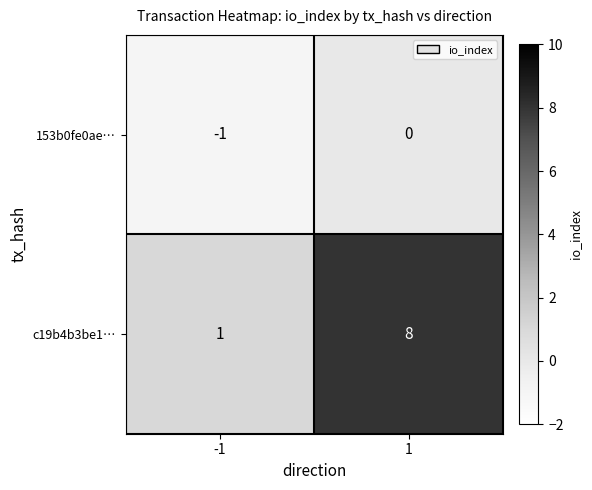

Reading right to left, list all the values displayed in this chart.

153b0fe0ae…: 0	-1
c19b4b3be1…: 8	1